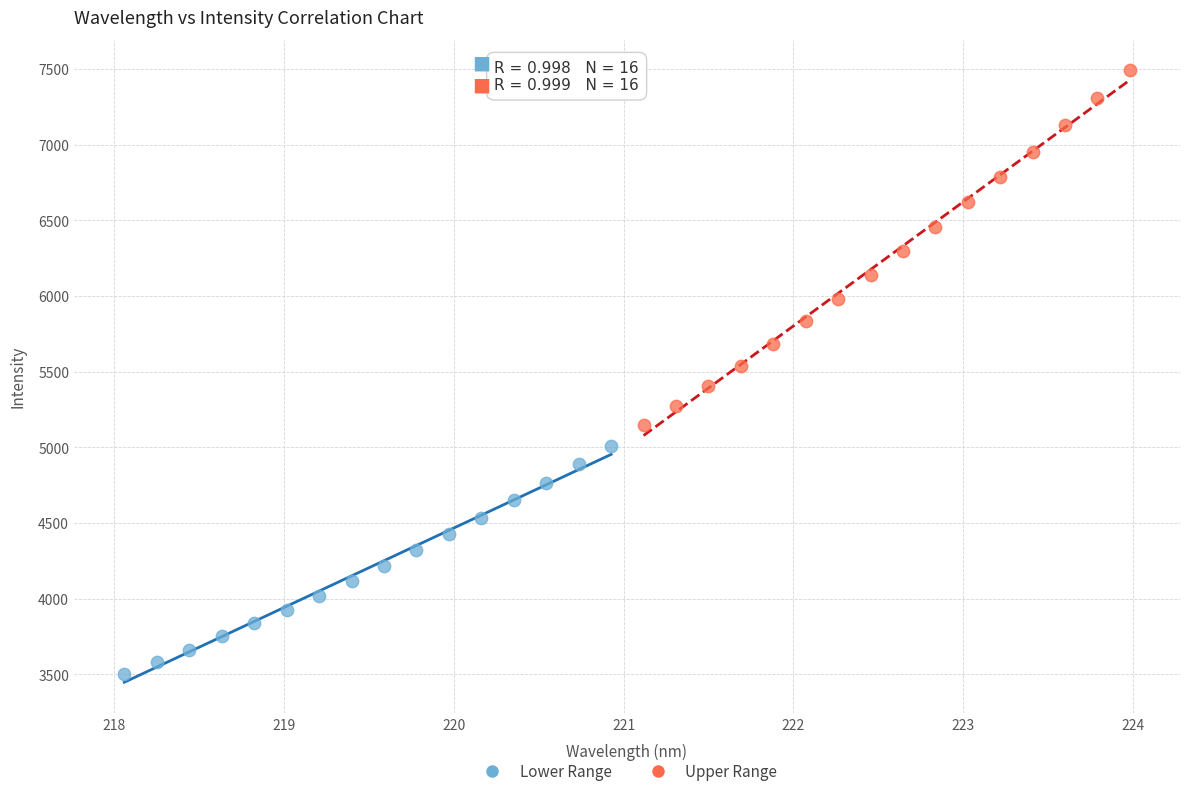

Which series contains the highest Y value?

Upper Range